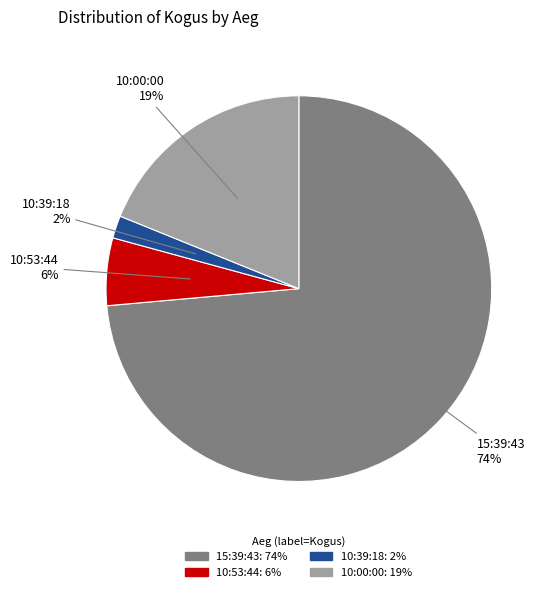

Rank the categories by value from highest to lowest.

15:39:43, 10:00:00, 10:53:44, 10:39:18